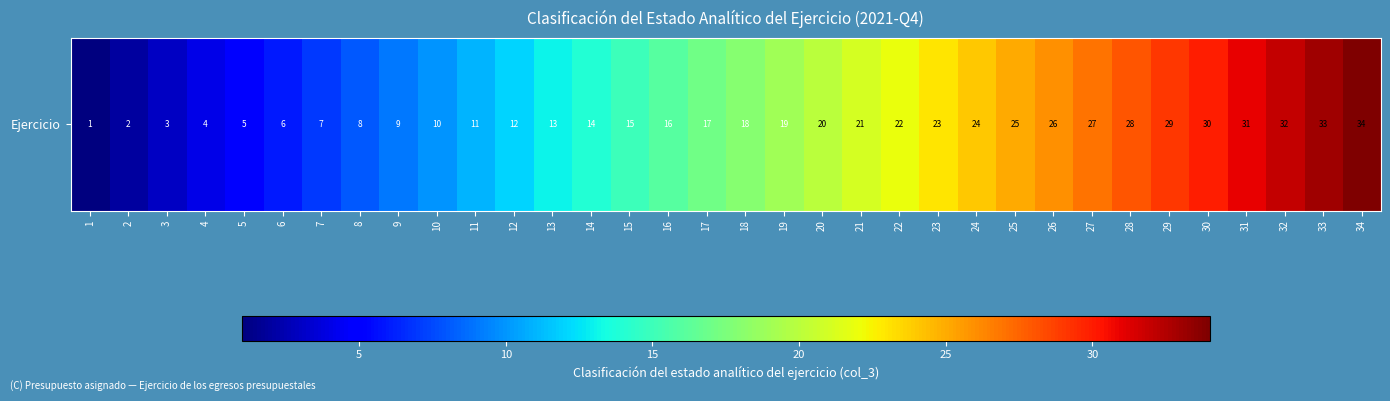

What is the average value?

18